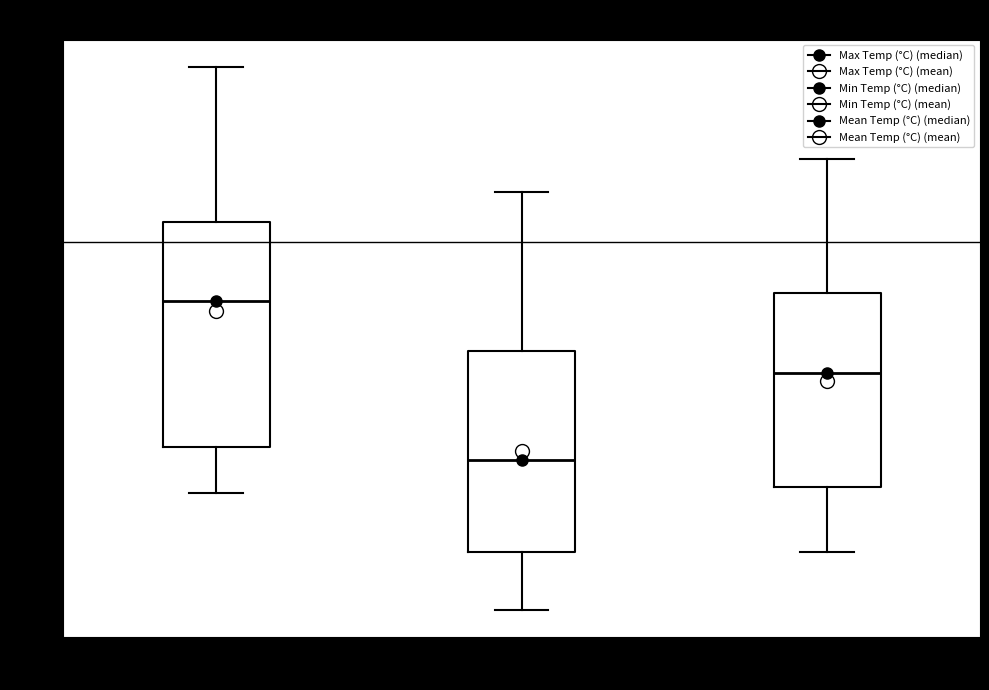

Which box is the tallest, from its lower edge to its upper edge?

Max Temp (°C)